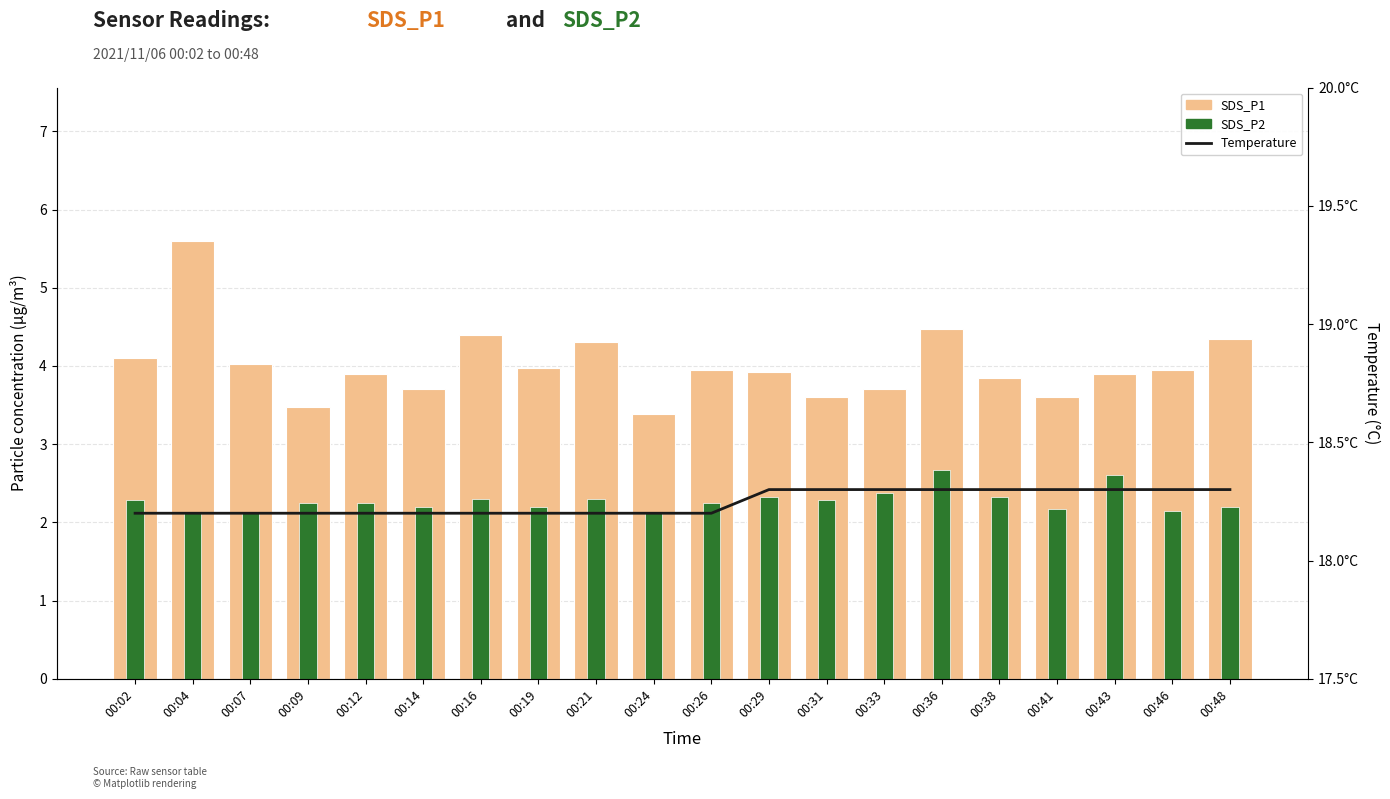

Reading left to right, list all the values displayed in this chart.

SDS_P1: 4.1	5.6	4.0	3.5	3.9	3.7	4.4	4.0	4.3	3.4	4.0	3.9	3.6	3.7	4.5	3.9	3.6	3.9	4.0	4.3
SDS_P2: 2.3	2.1	2.1	2.2	2.2	2.2	2.3	2.2	2.3	2.1	2.2	2.3	2.3	2.4	2.7	2.3	2.2	2.6	2.1	2.2
Temperature: 18.2	18.2	18.2	18.2	18.2	18.2	18.2	18.2	18.2	18.2	18.2	18.3	18.3	18.3	18.3	18.3	18.3	18.3	18.3	18.3